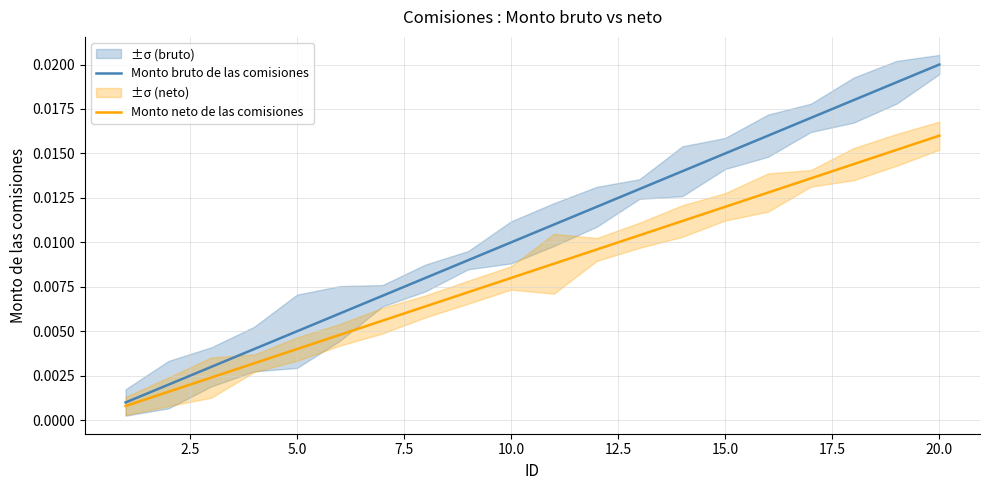

Which category has the highest value in the Monto bruto de las comisiones series?

20.0